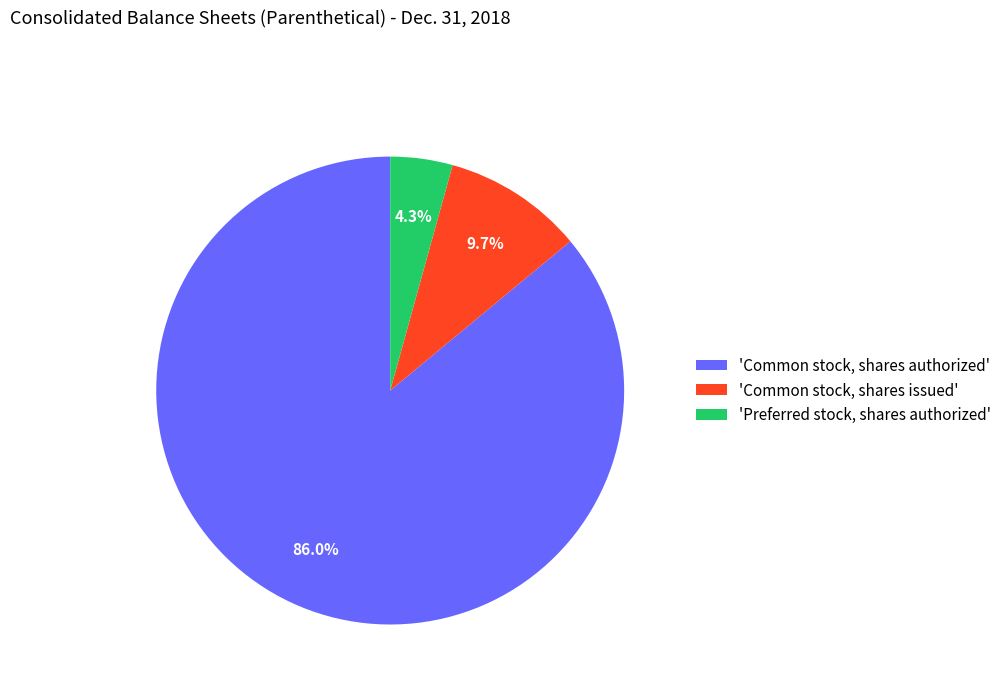

Rank the categories by value from highest to lowest.

'Common stock, shares authorized', 'Common stock, shares issued', 'Preferred stock, shares authorized'